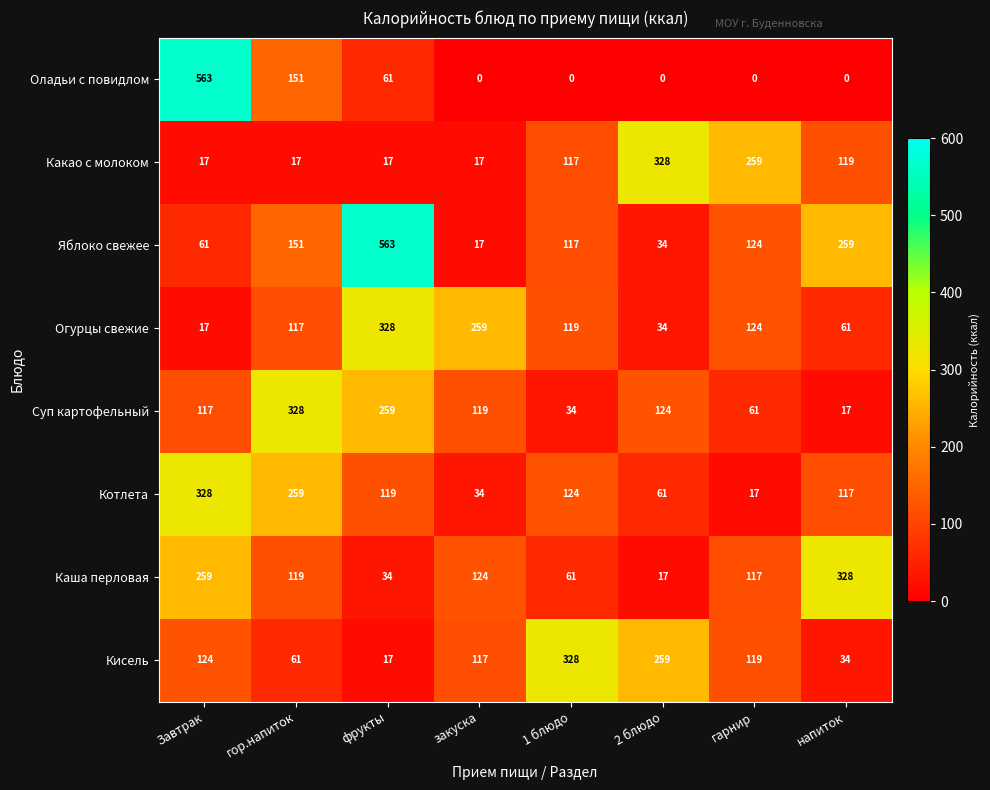

At how many categories does at least one series exceed 282?

6